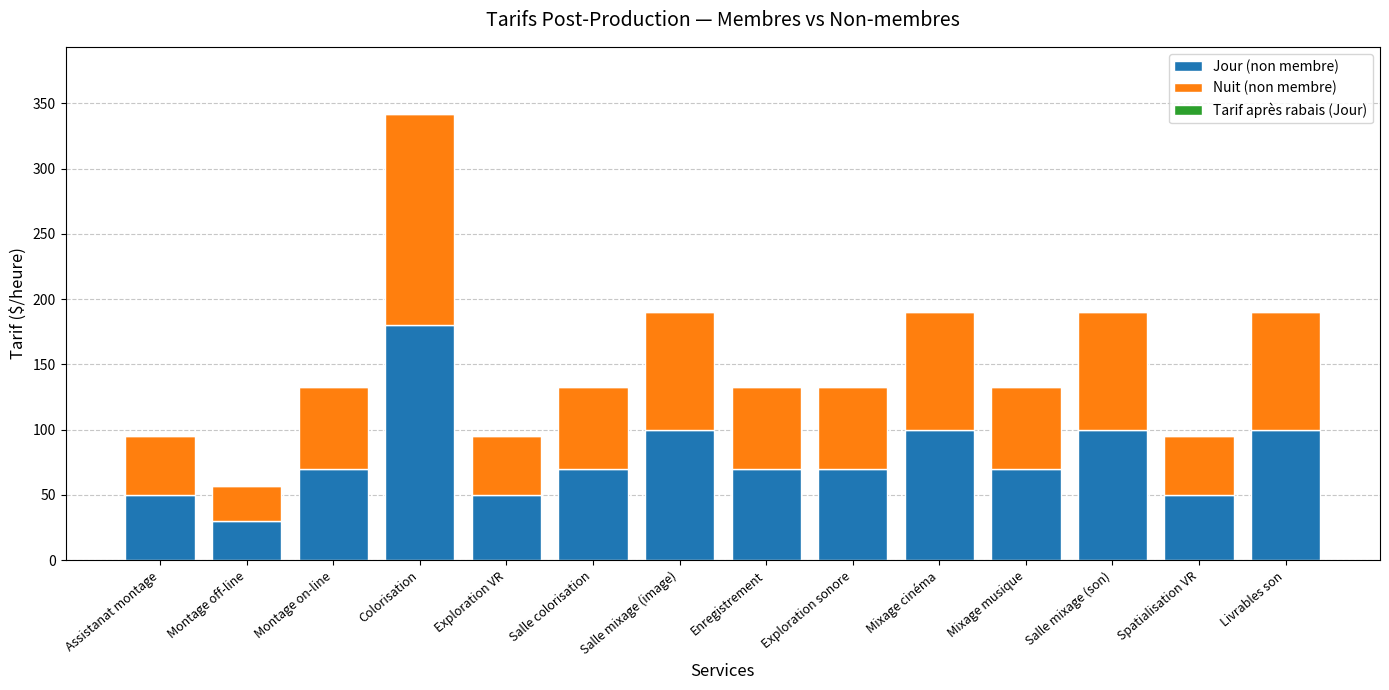

The Jour (non membre) series shows 38 at Enregistrement. True or false?

False